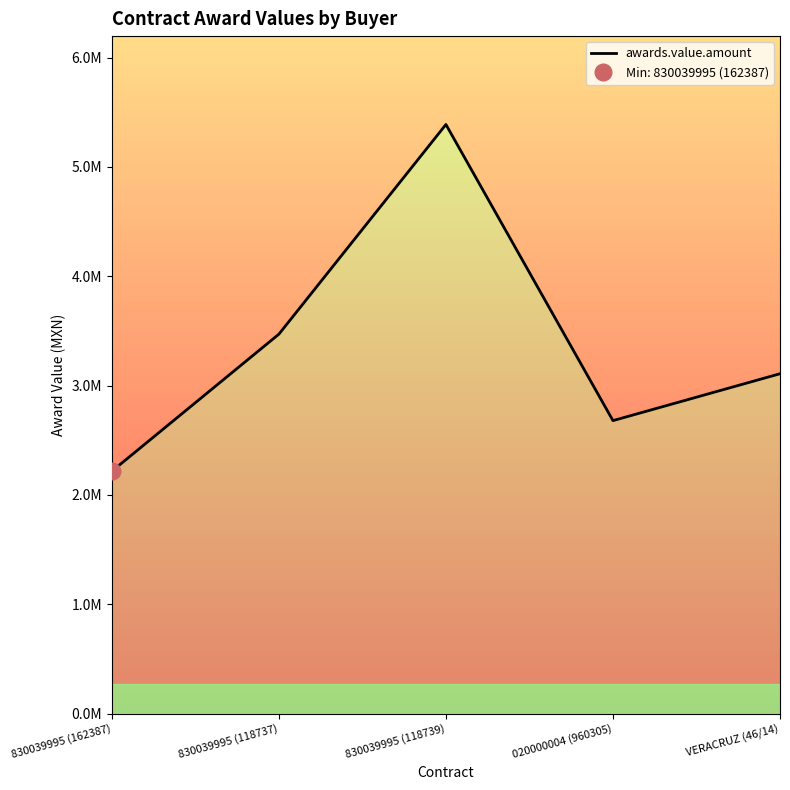

The chart shows a value of 7945014.7 at 830039995 (118739). True or false?

False